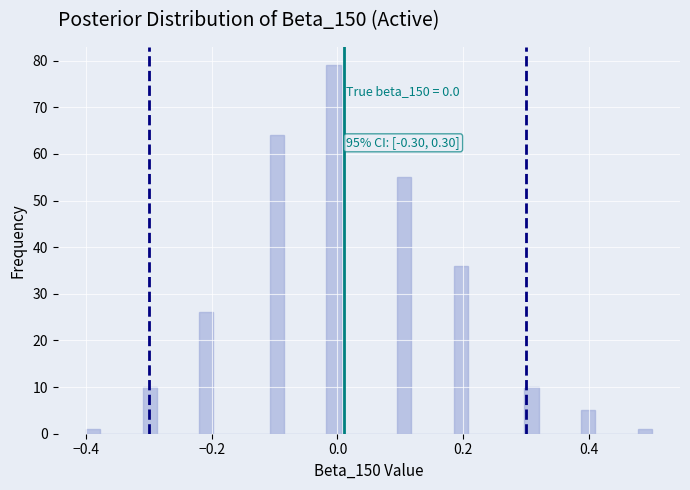

Read against the x-axis, roughly where is the centre of the tallest bar?

0.00